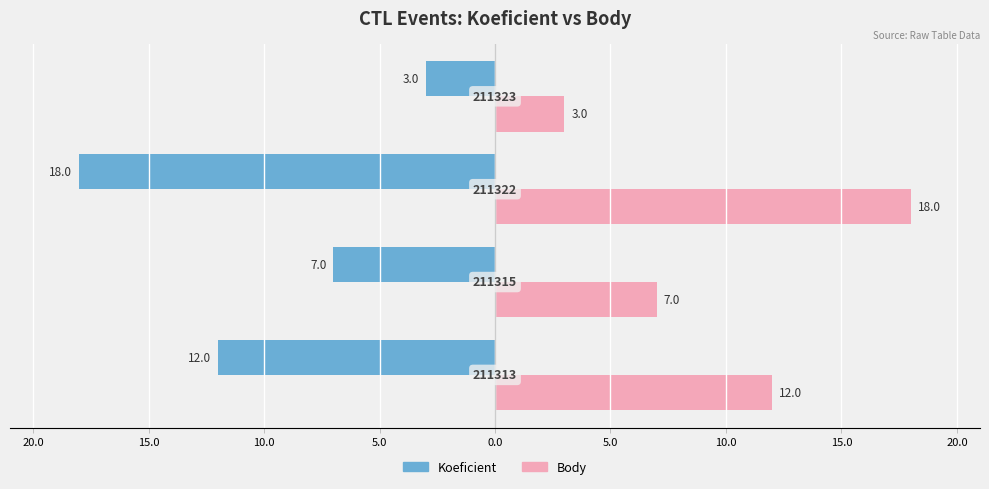

How many Koeficient values are between -12 and -3?

3